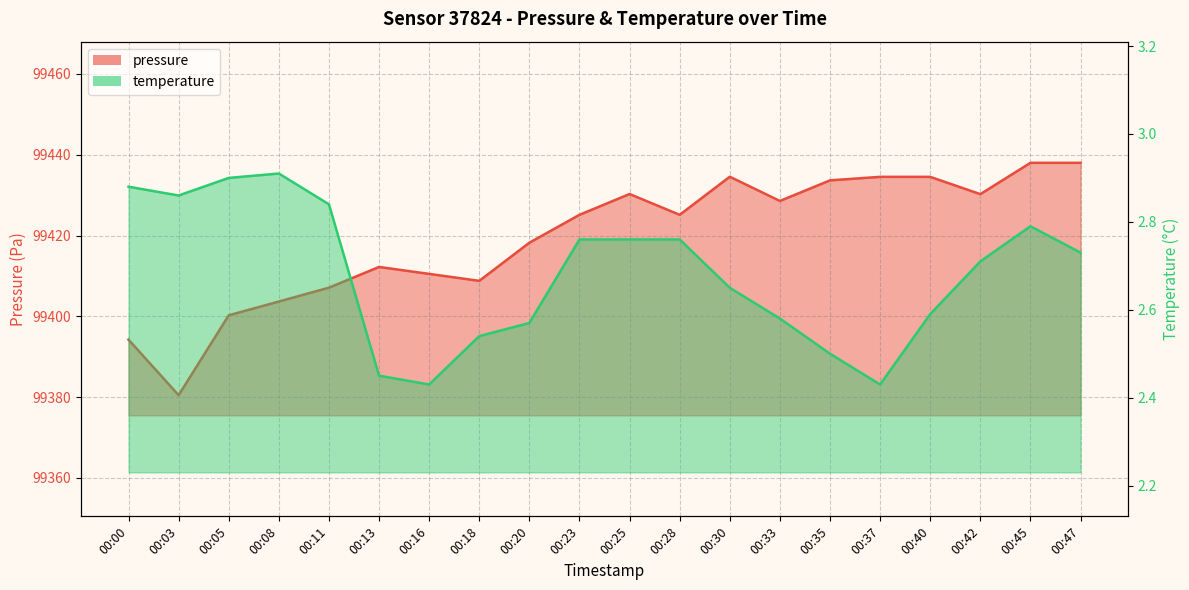

How many temperature values are between 2 and 3?

20